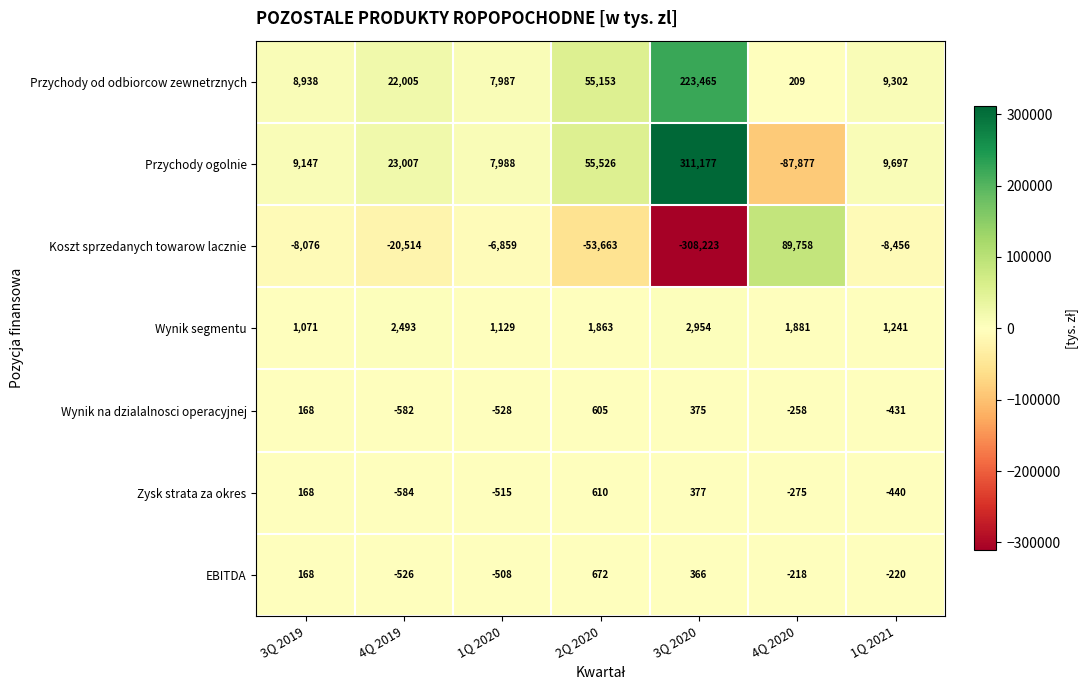

How many data points does each series have?

7